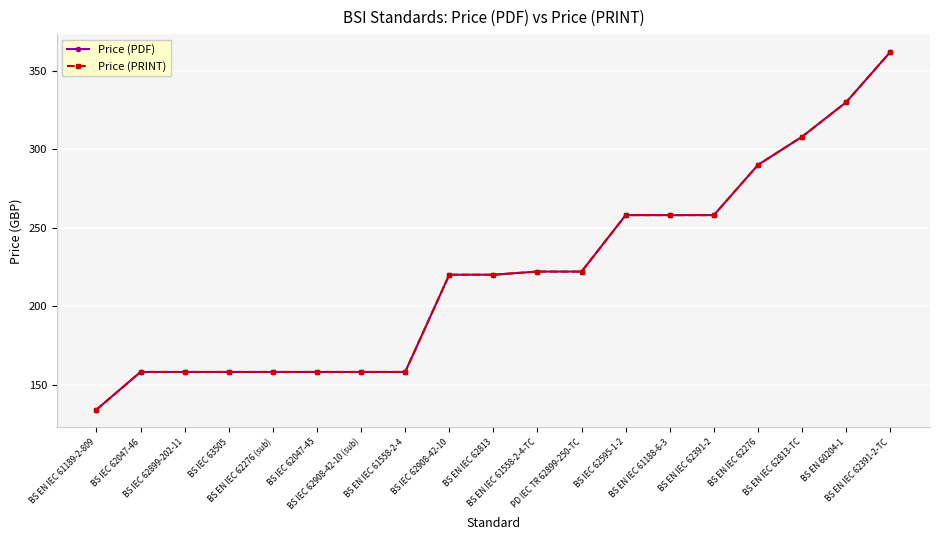

What is the maximum value shown in the chart?

362